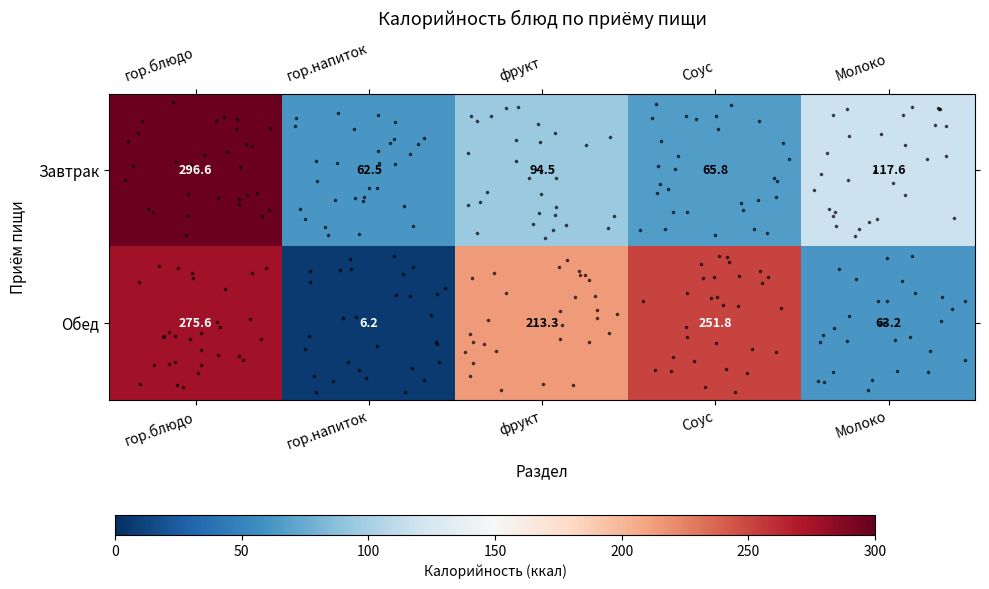

Rank the series by their maximum value, from highest to lowest.

Завтрак, Обед